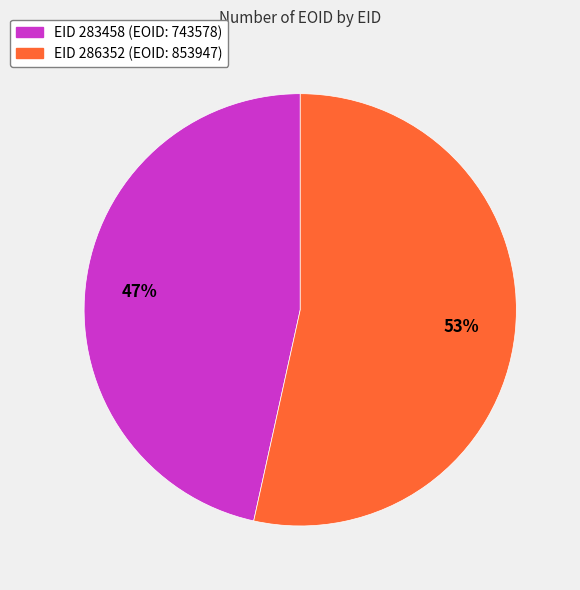

Which has a higher value, EID 283458 or EID 286352?

EID 286352